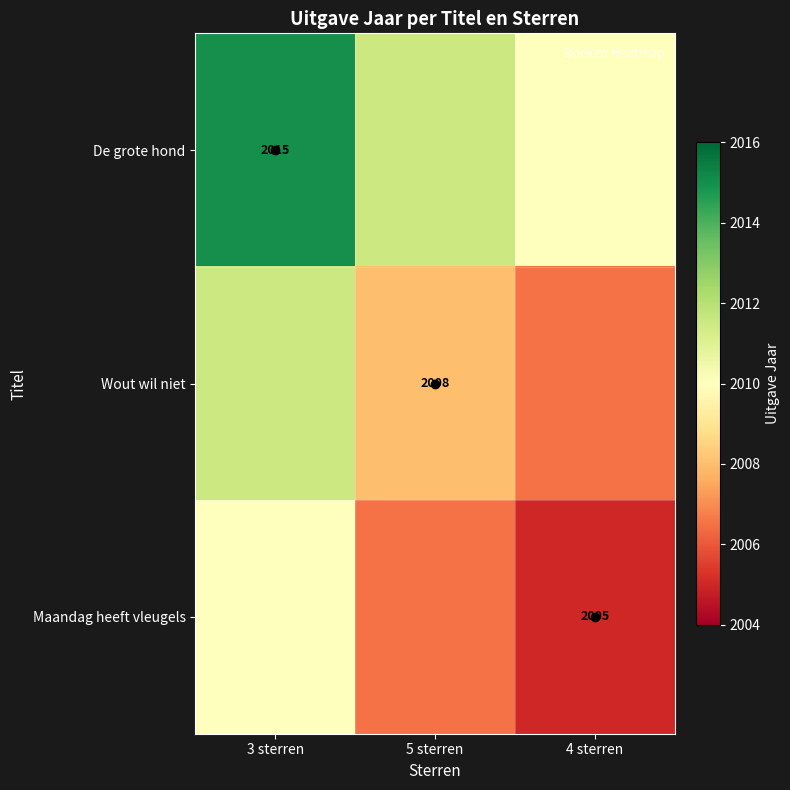

What is the spread (max minus min) of values at 3 sterren?

5.0